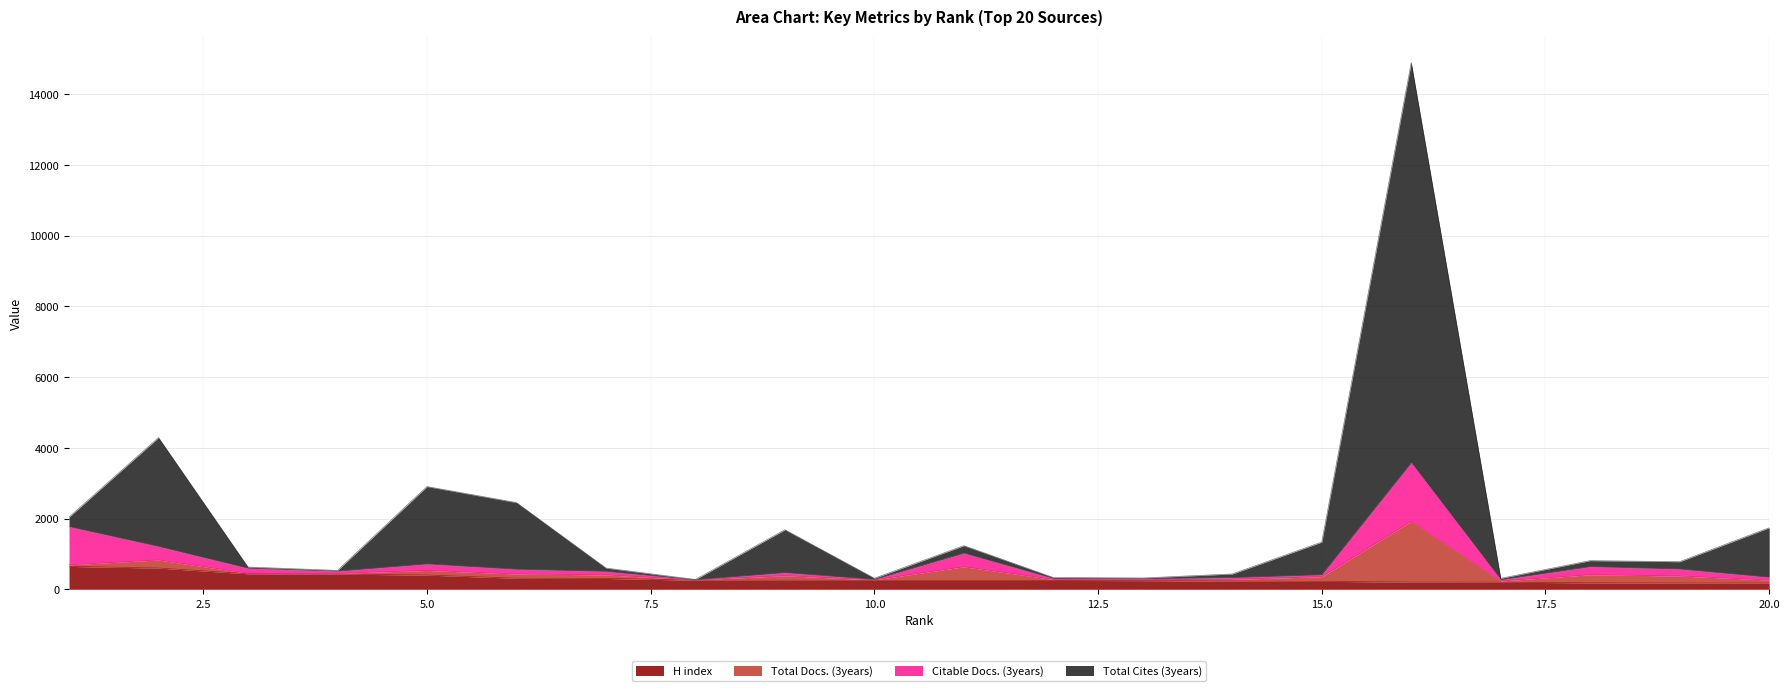

What is the maximum value for Citable Docs. (3years)?

3578